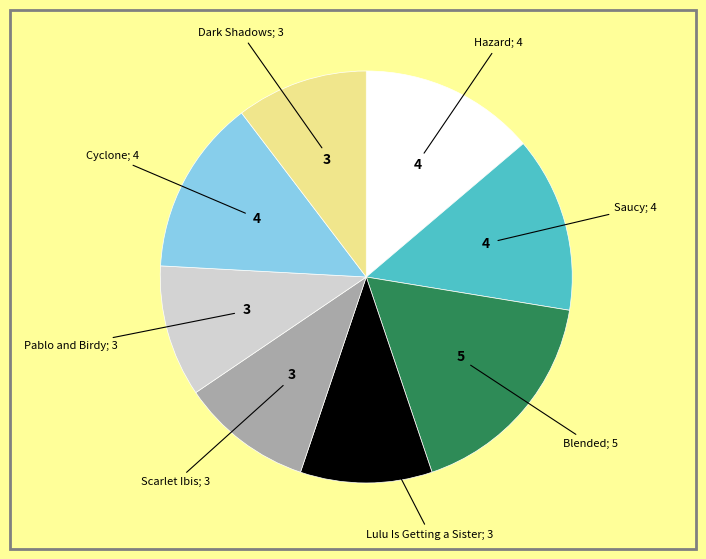

How many segments does this pie chart have?

8